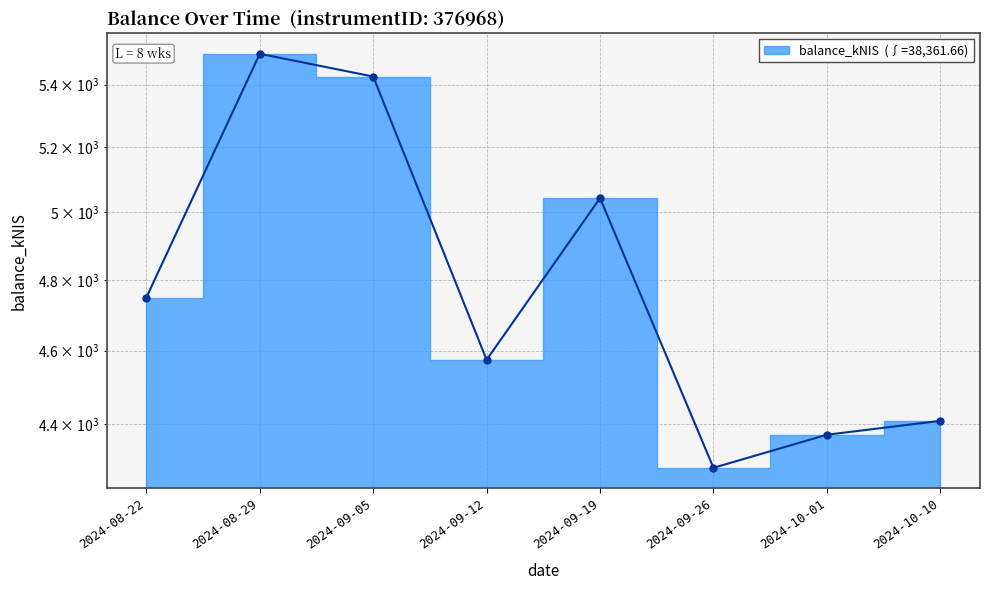

What position from the left is 2024-09-19?

5